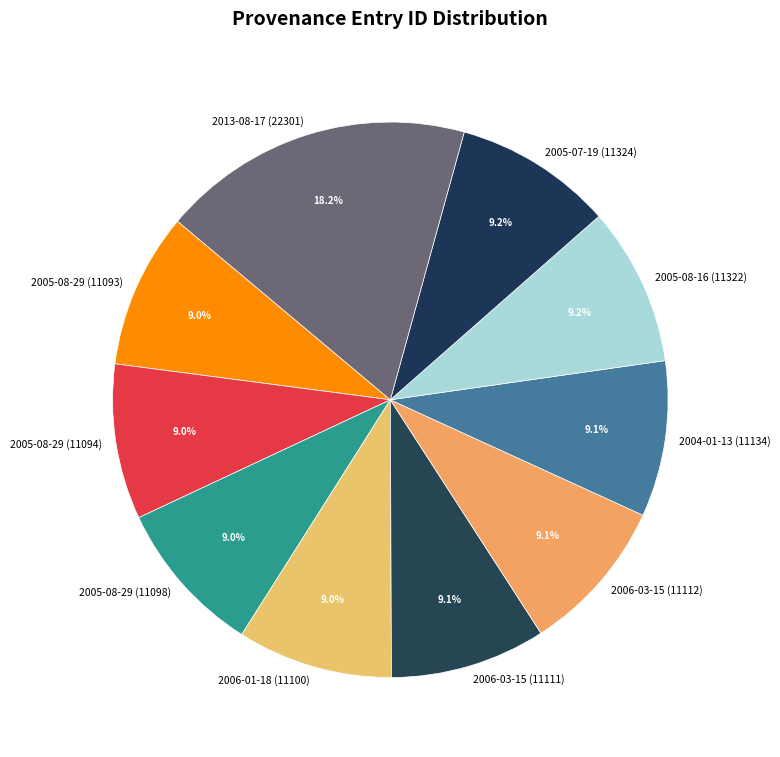

Is there a majority slice in this chart?

No